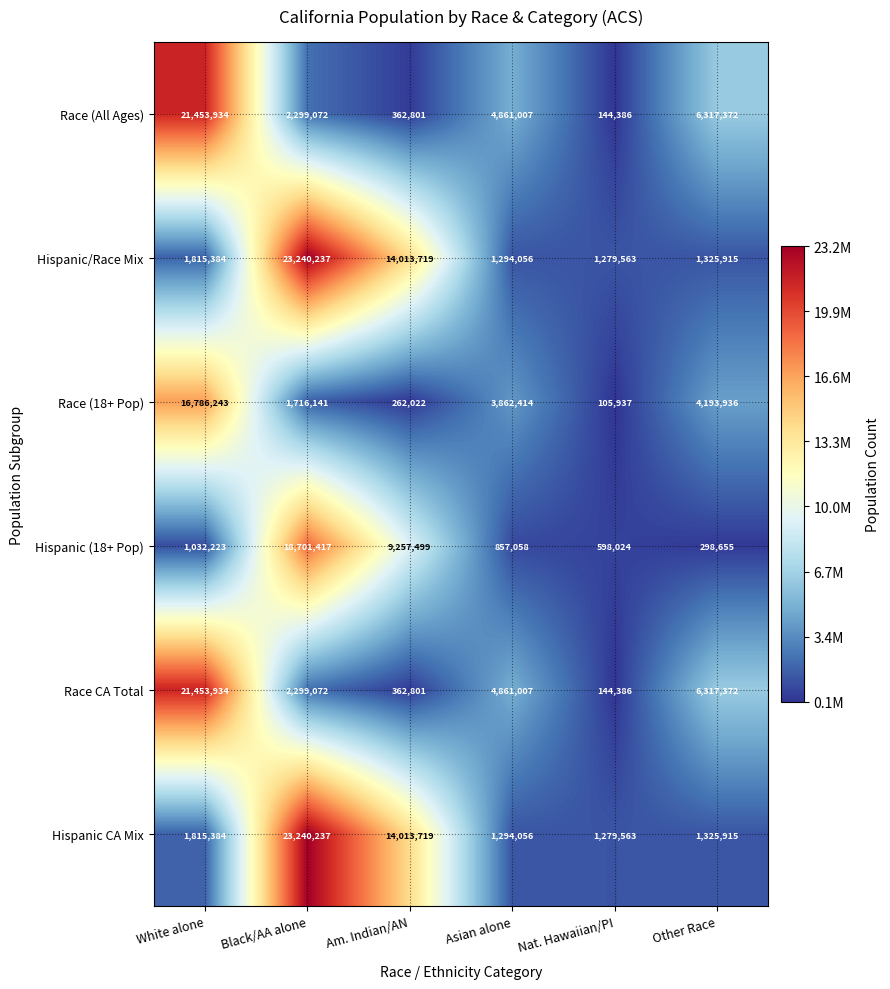

What is the average value of the Race CA Total series?

5906429